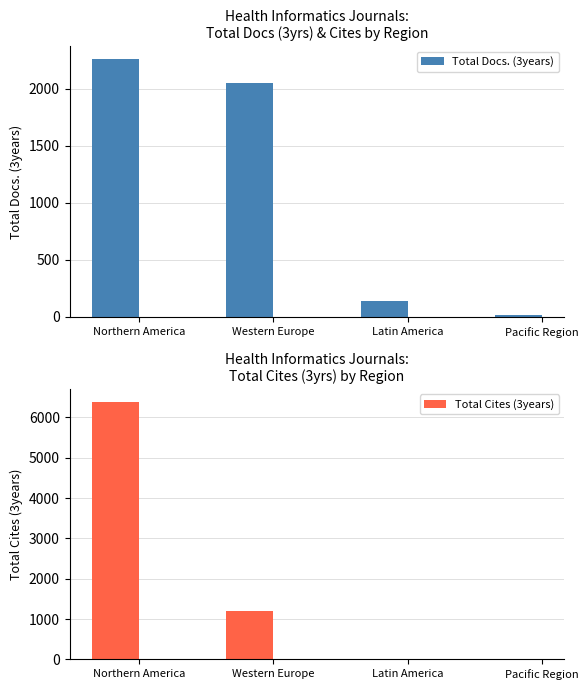

The Total Docs. (3years) series shows 585 at Western Europe. True or false?

False